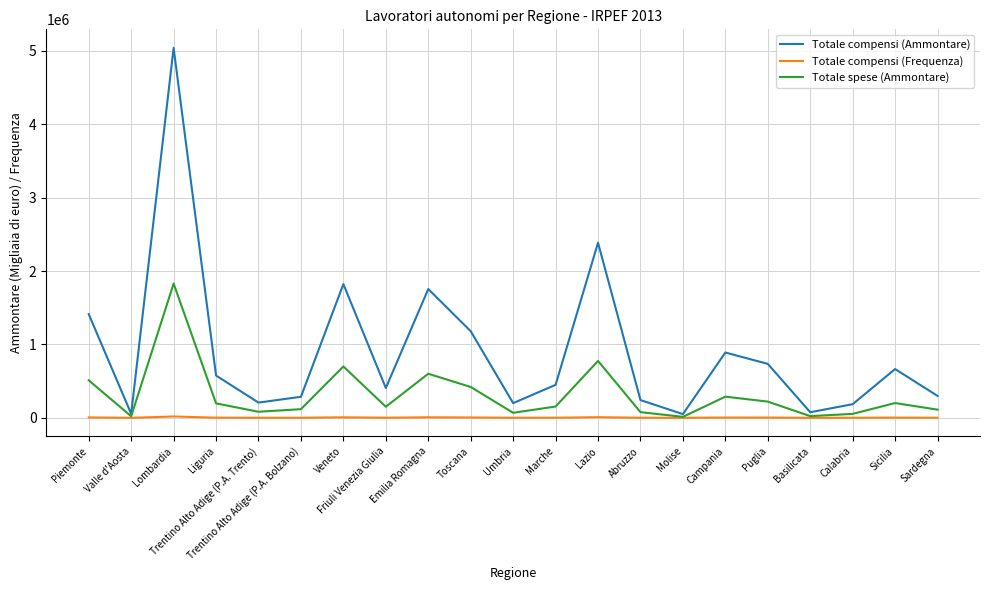

Rank the series by their maximum value, from lowest to highest.

Totale compensi (Frequenza), Totale spese (Ammontare), Totale compensi (Ammontare)